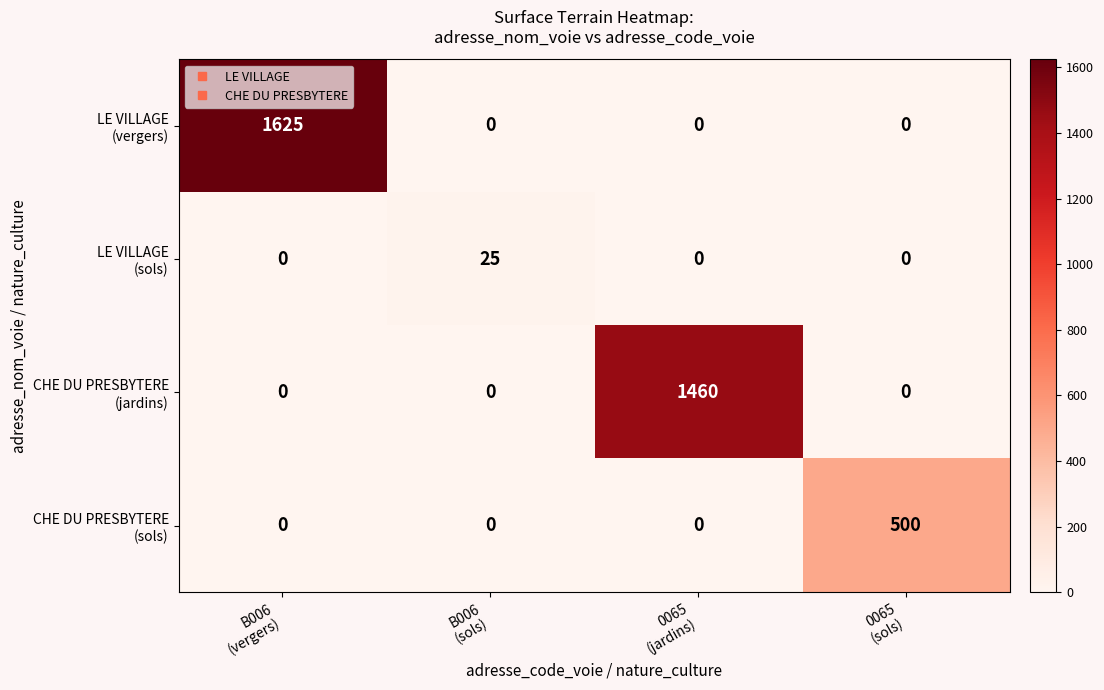

What is the greatest value displayed?

1625